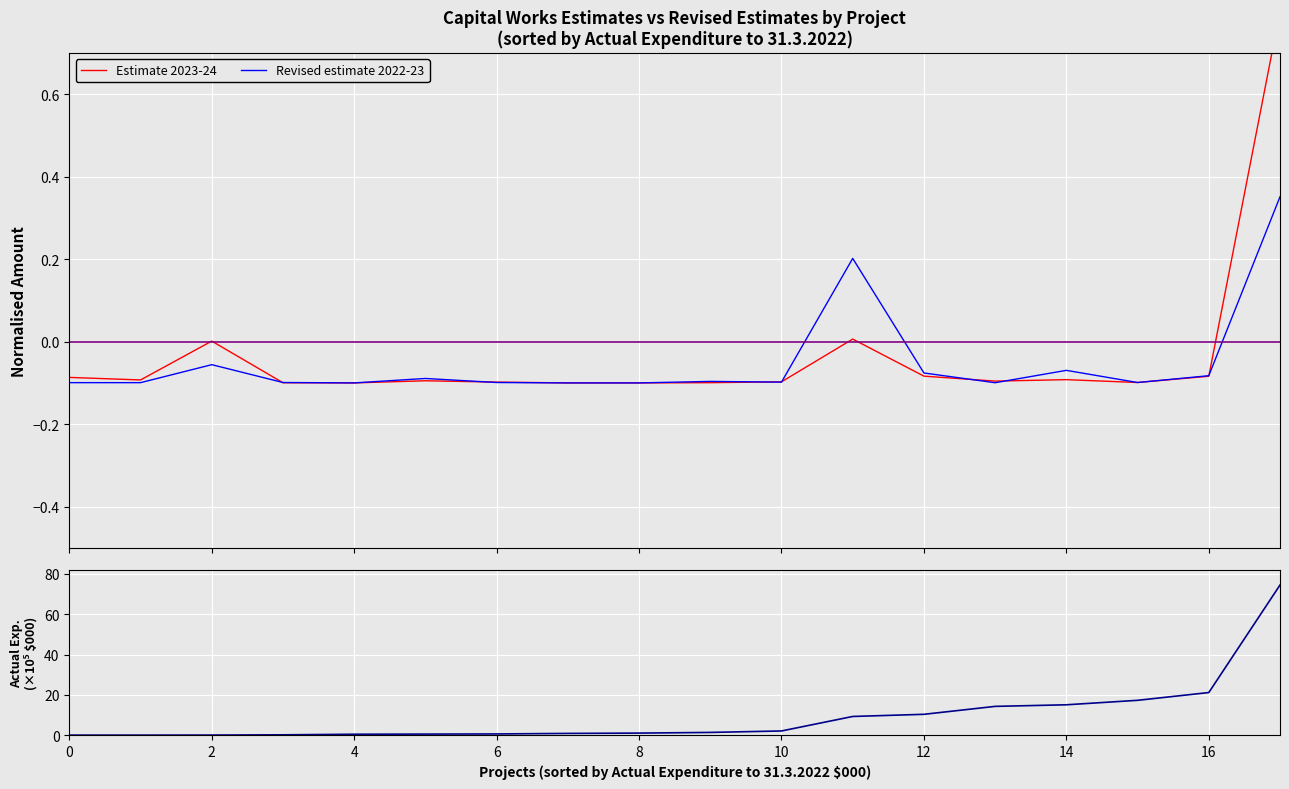

True or false: Actual expenditure (×10⁵ $000) and Estimate 2023-24 cross at least once.

False